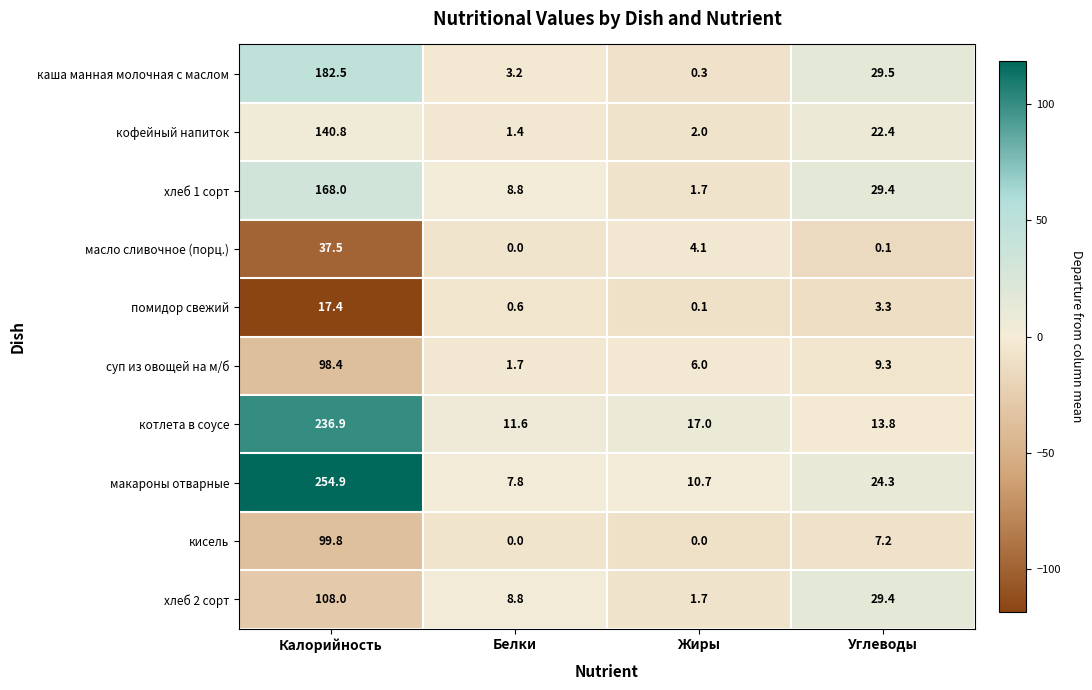

What is the average value of the суп из овощей на м/б series?

28.9